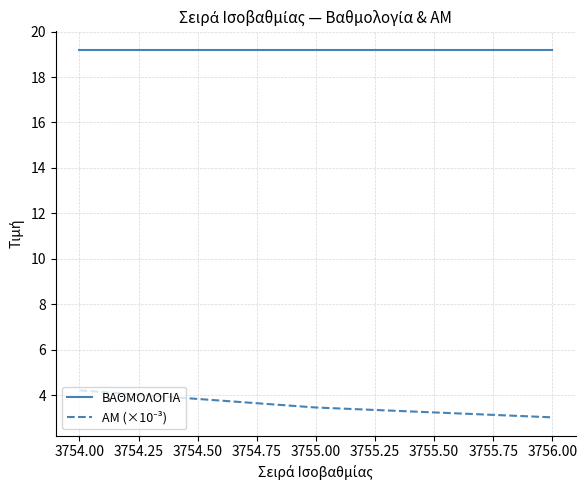

What is the minimum value shown in the chart?

3.0